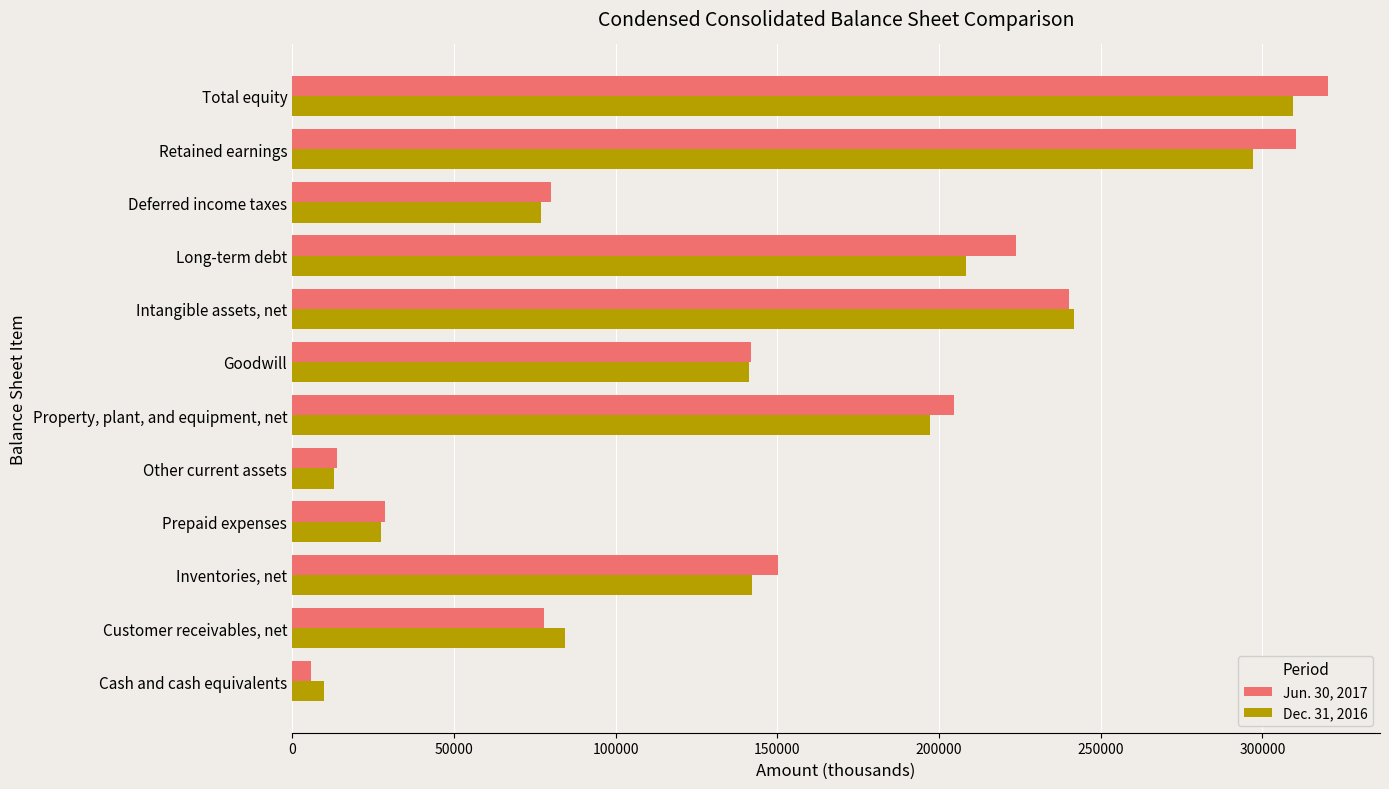

List the labels in order of Dec. 31, 2016 value, largest first.

Total equity, Retained earnings, Intangible assets, net, Long-term debt, Property, plant, and equipment, net, Inventories, net, Goodwill, Customer receivables, net, Deferred income taxes, Prepaid expenses, Other current assets, Cash and cash equivalents